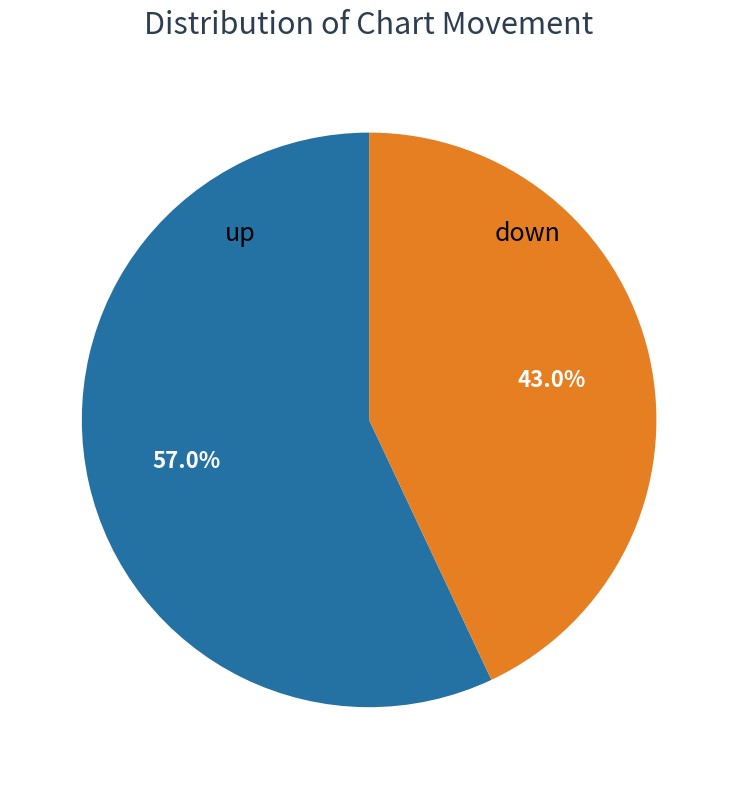

Is it true that up is 63% of the pie?

False